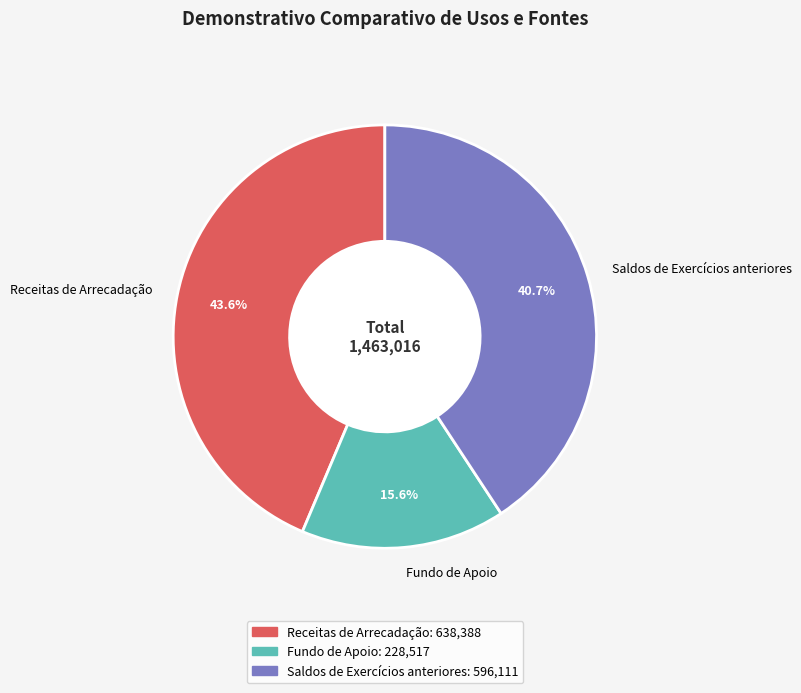

To the nearest percent, what is the difference between the largest and smallest slice percentages?

28%